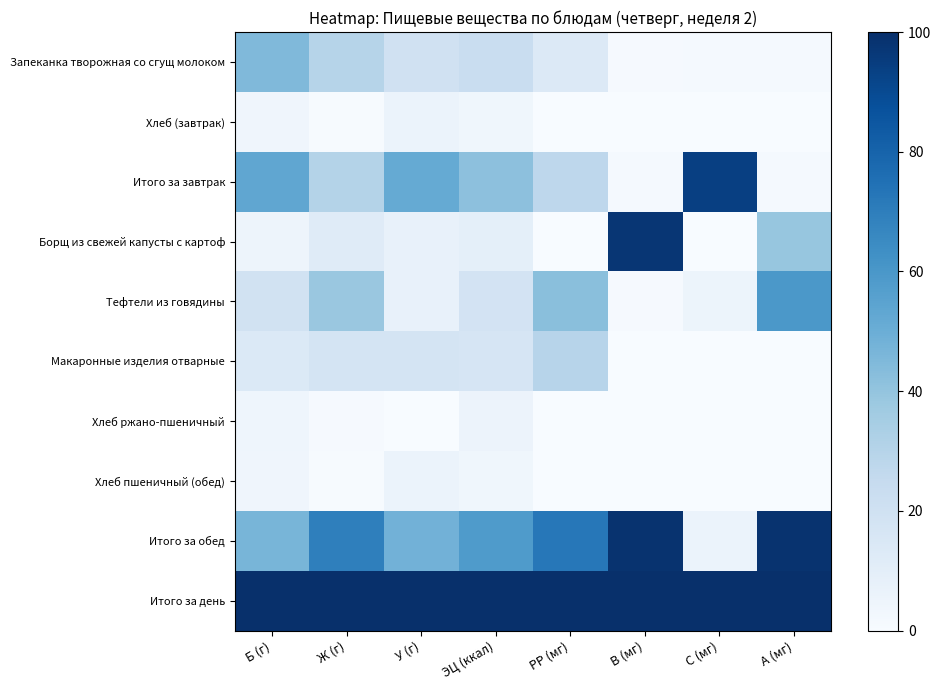

How many data points does each series have?

8